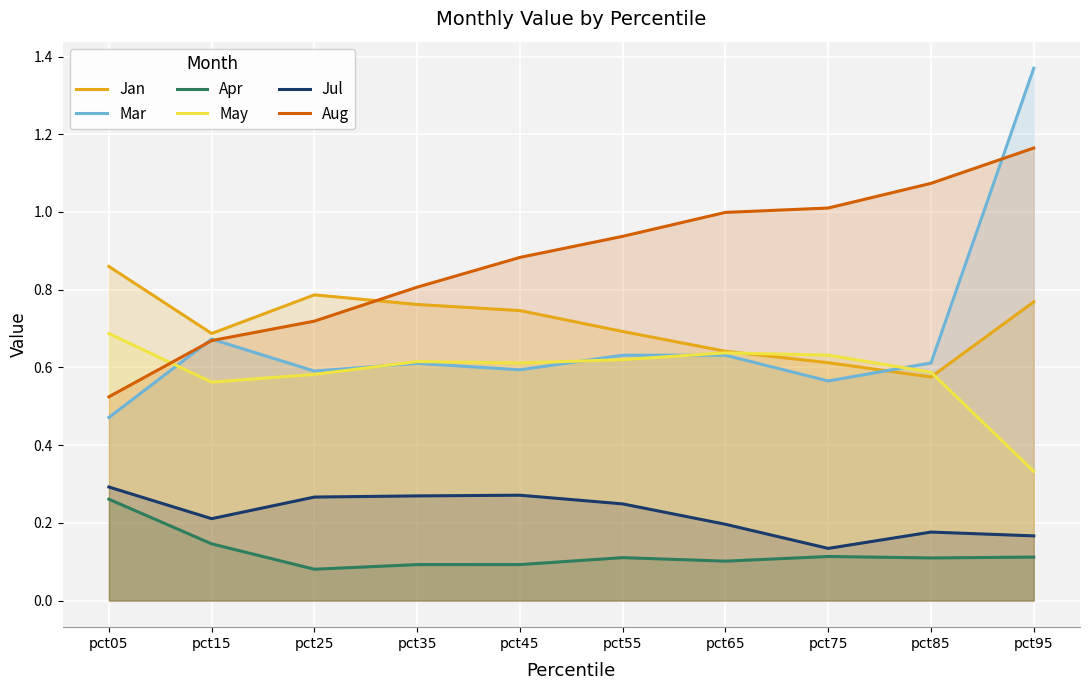

What is the sum of all May values?

5.9